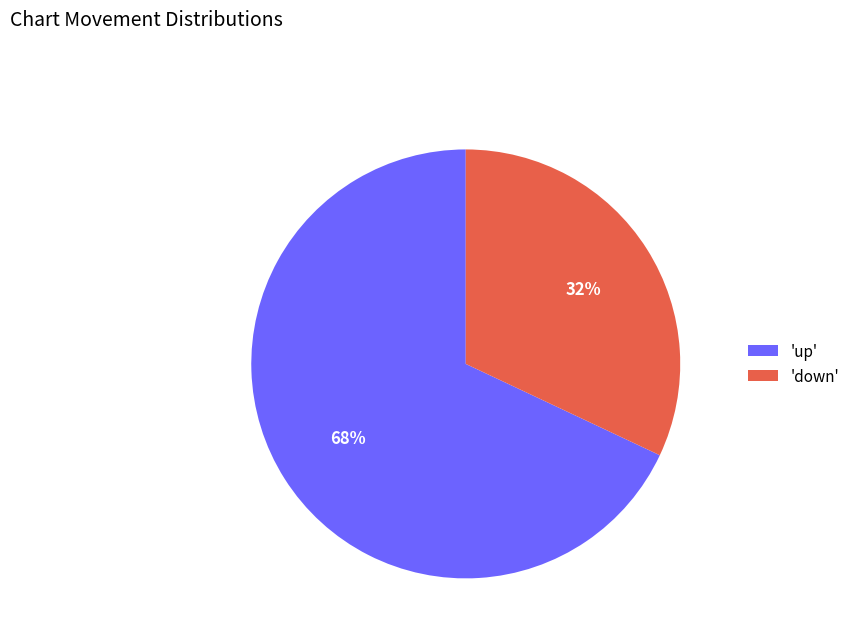

Which has a higher value, 'down' or 'up'?

'up'